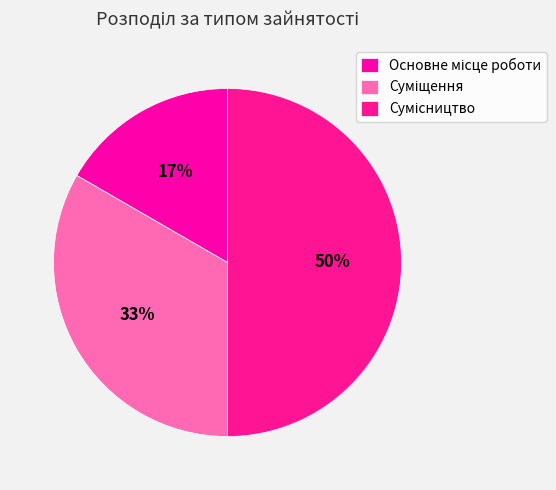

Is it true that Сумісництво is 50% of the pie?

True